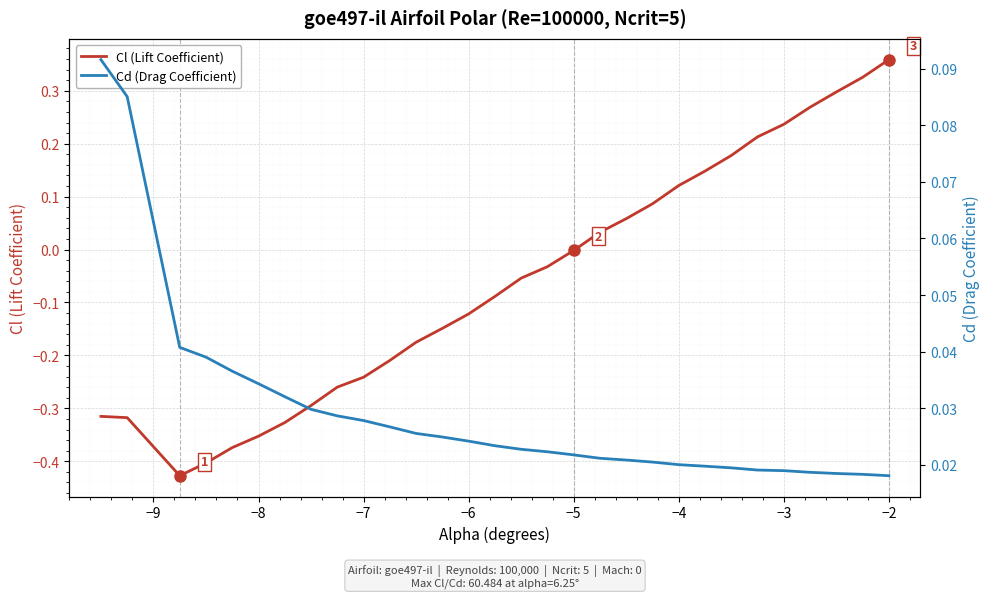

List the series in order of their peak value, lowest first.

Cd (Drag Coefficient), Cl (Lift Coefficient)